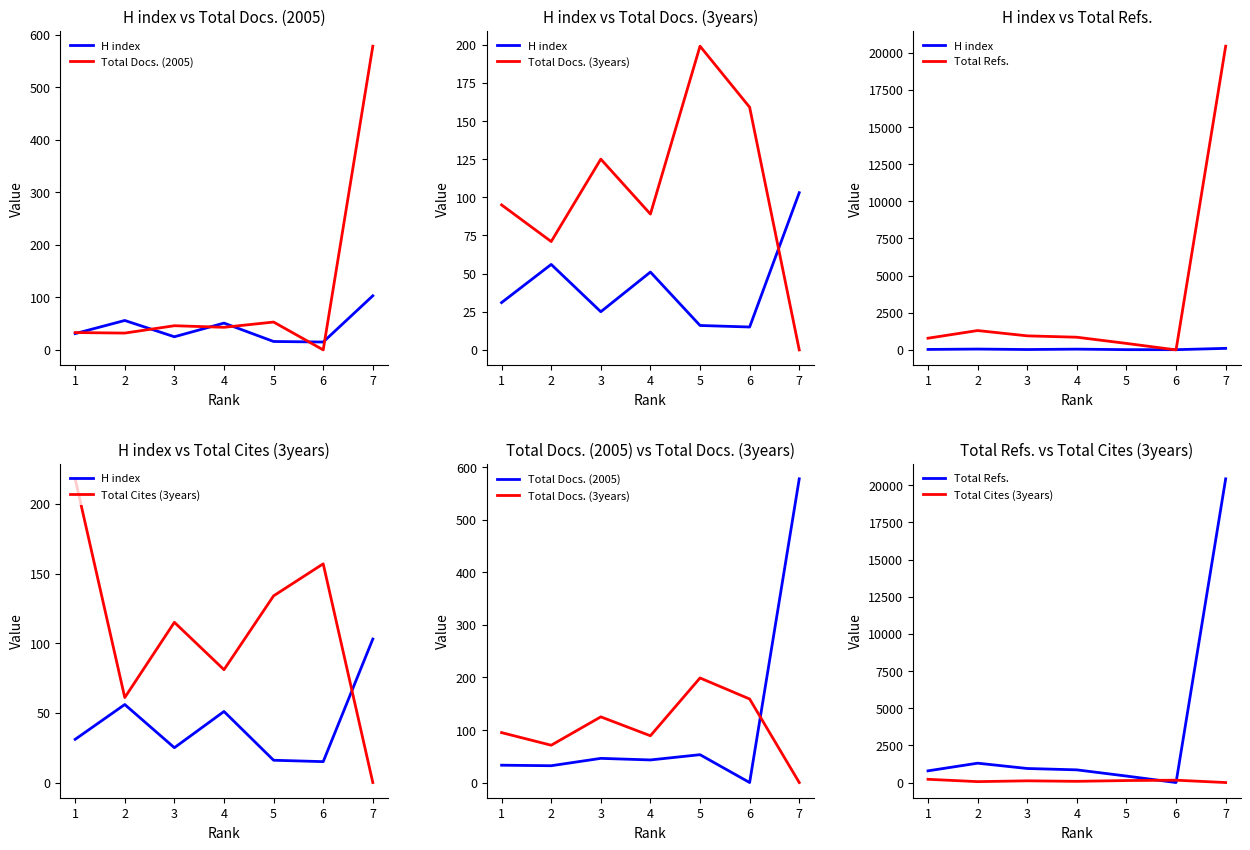

True or false: Total Refs. and Total Docs. (2005) cross at least once.

False